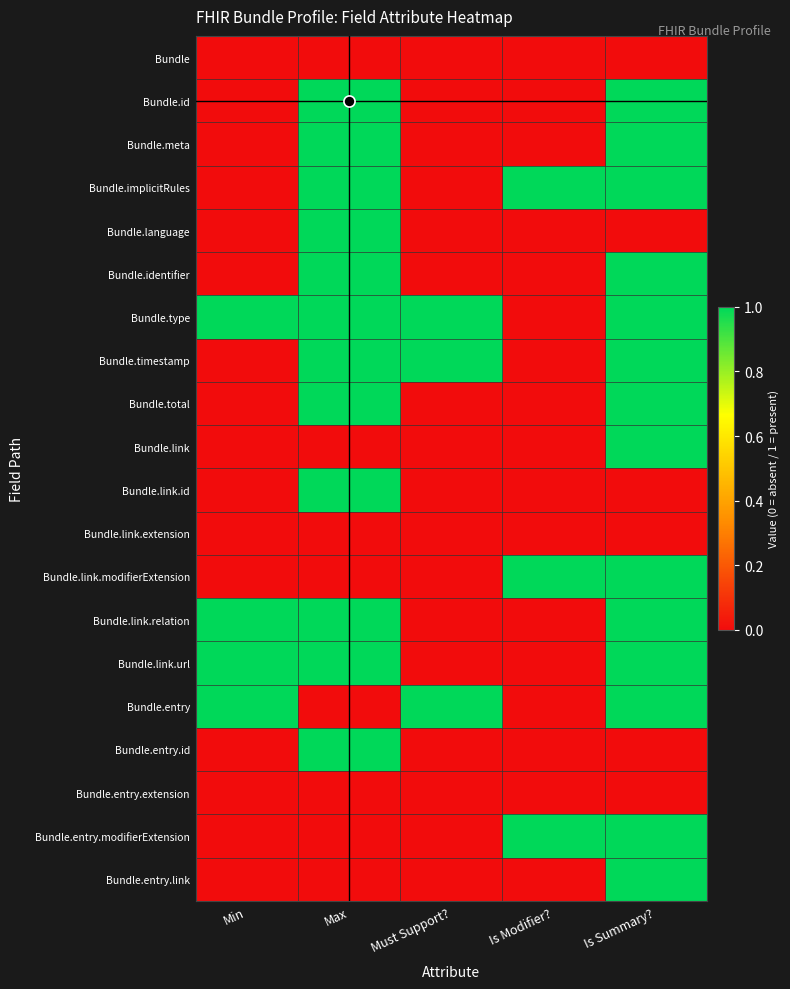

Count the number of categories in the chart.

5